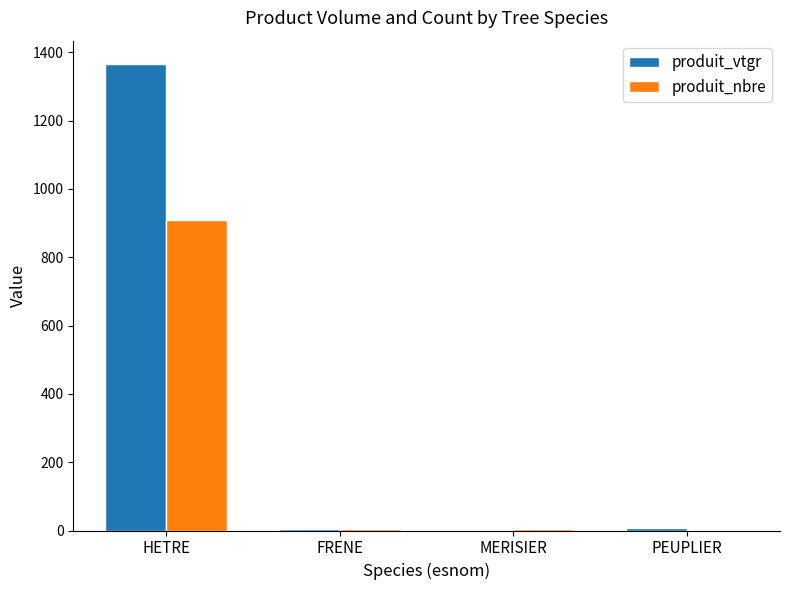

What is the sum of all produit_vtgr values?

1377.7